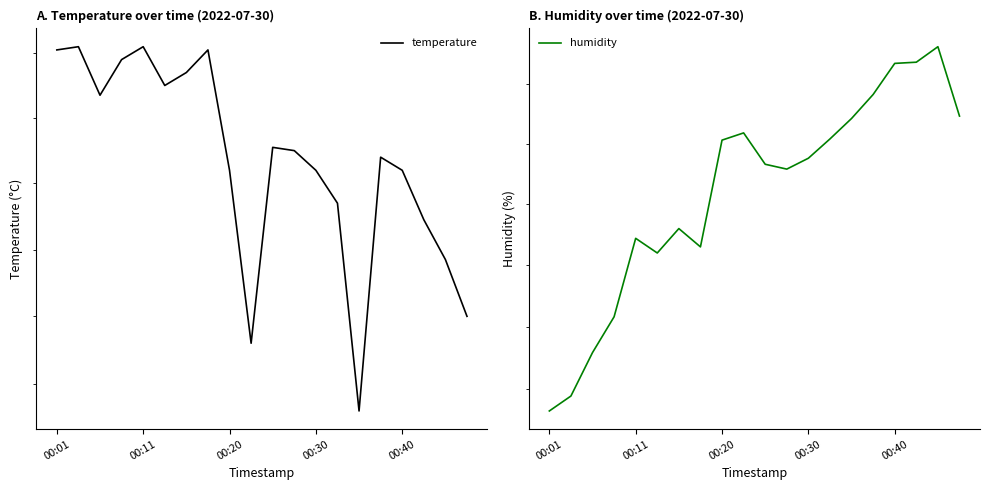

Does the chart have visible grid lines?

No